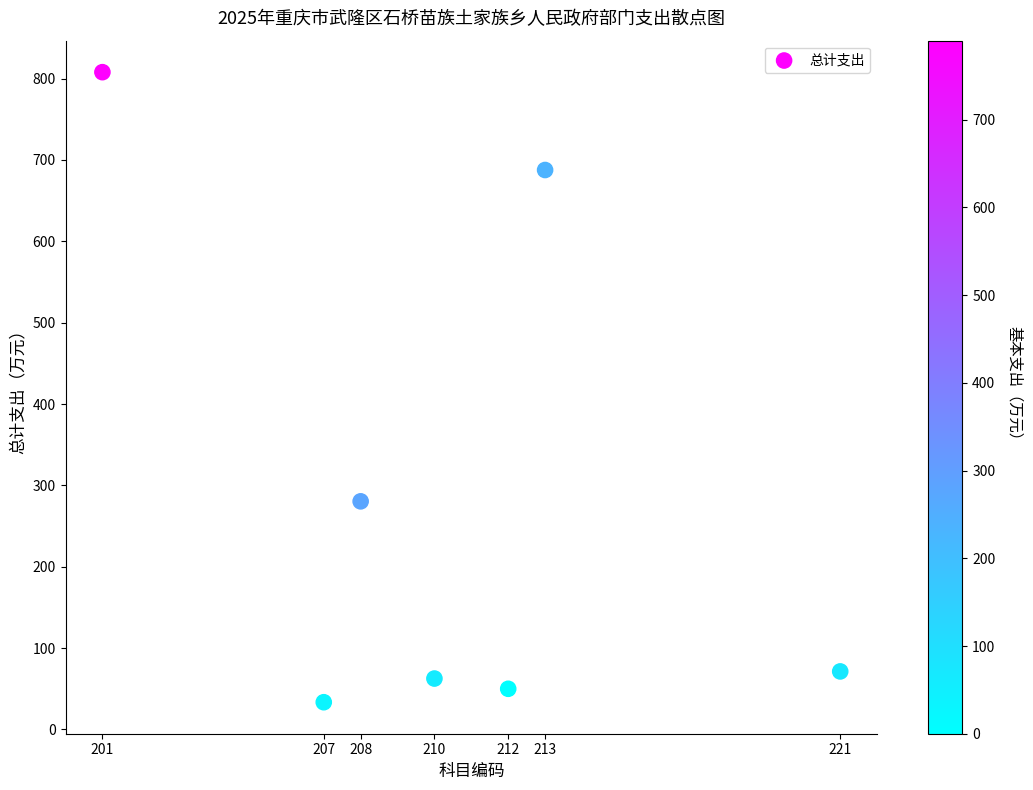

What is the range of X values (max minus min)?

20.0